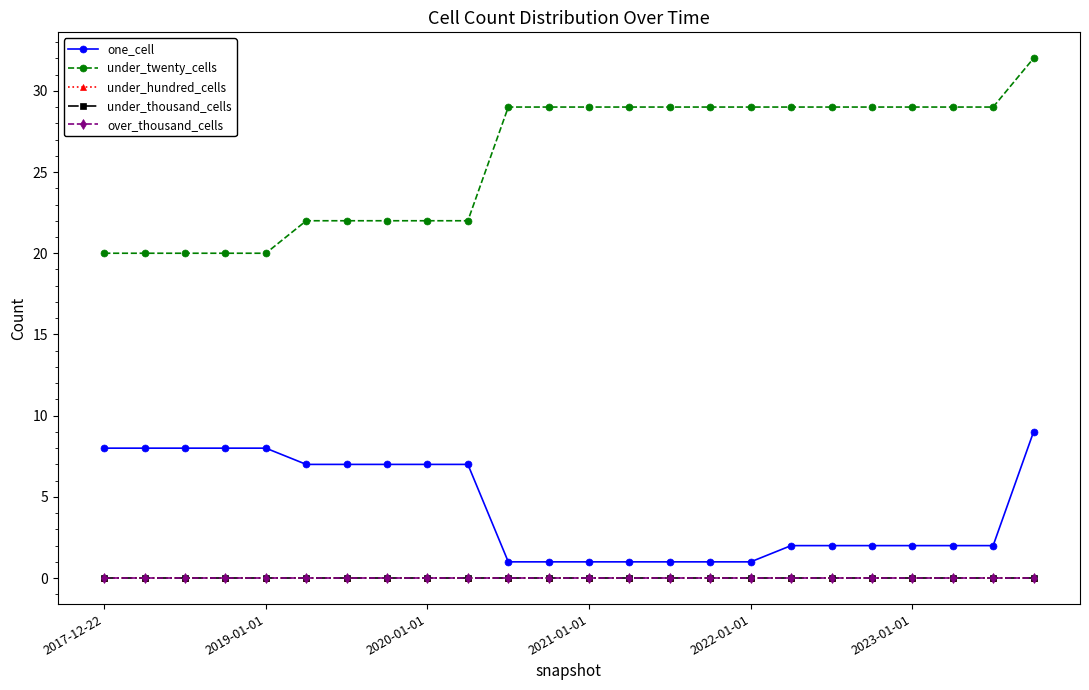

Is this an area chart (filled region under the line)?

No